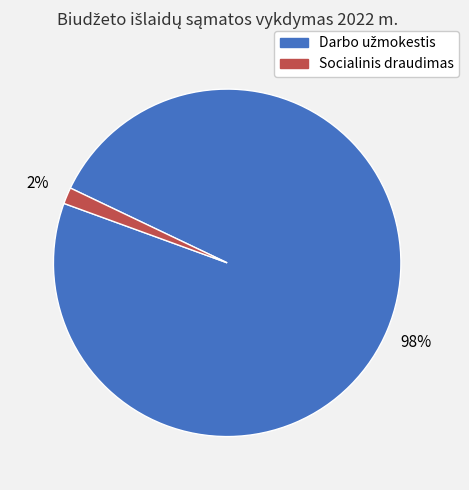

To the nearest percent, what is the average slice percentage?

50%